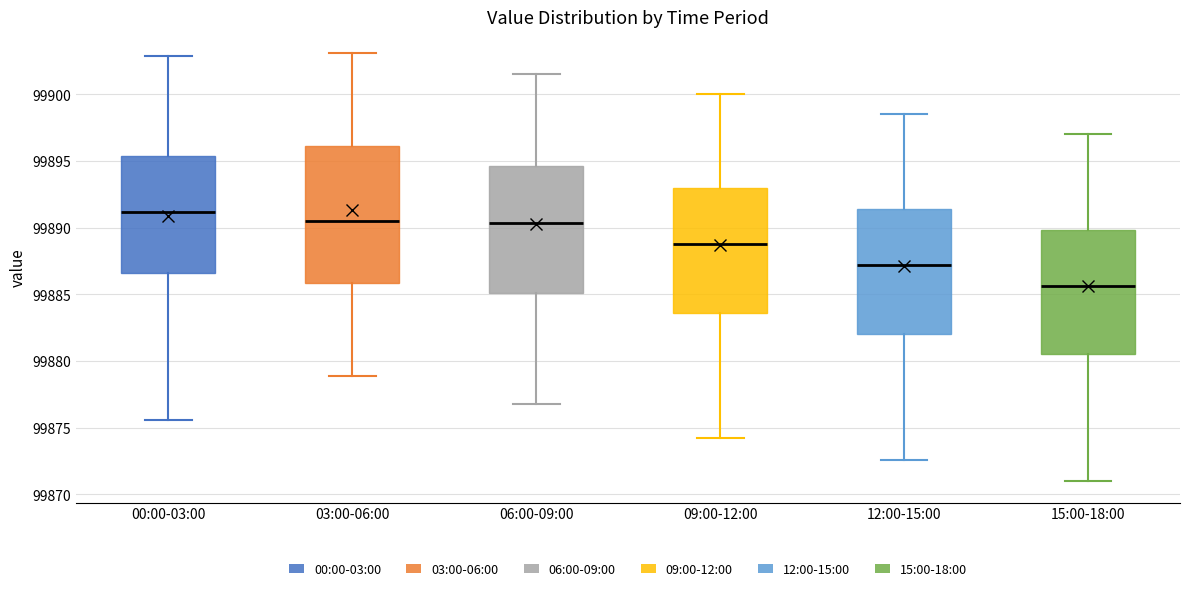

Which box's median line is the lowest?

15:00-18:00